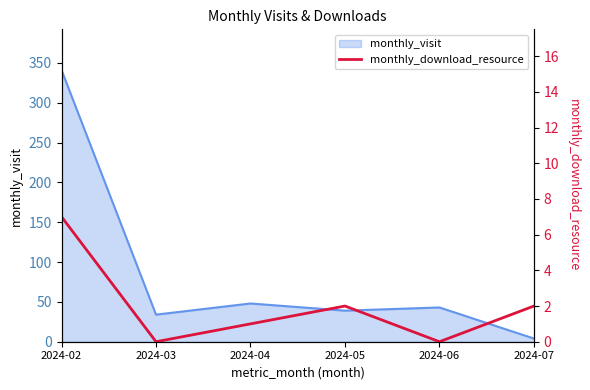

Reading right to left, transcribe all the data shown in this chart.

2024-07=2	2024-06=0	2024-05=2	2024-04=1	2024-03=0	2024-02=7